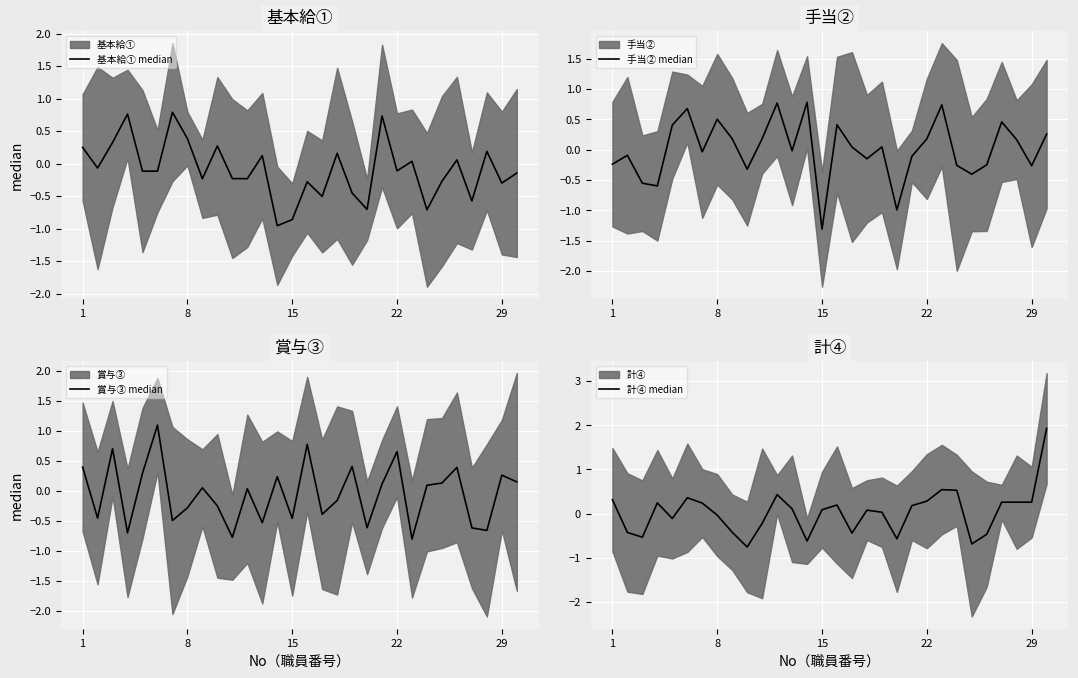

The value of 賞与③ median at 5 is 1.7. True or false?

False